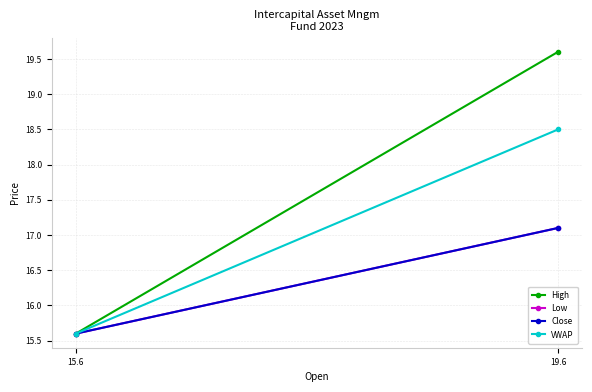

True or false: Low has a value of 29.8 at 19.6.

False